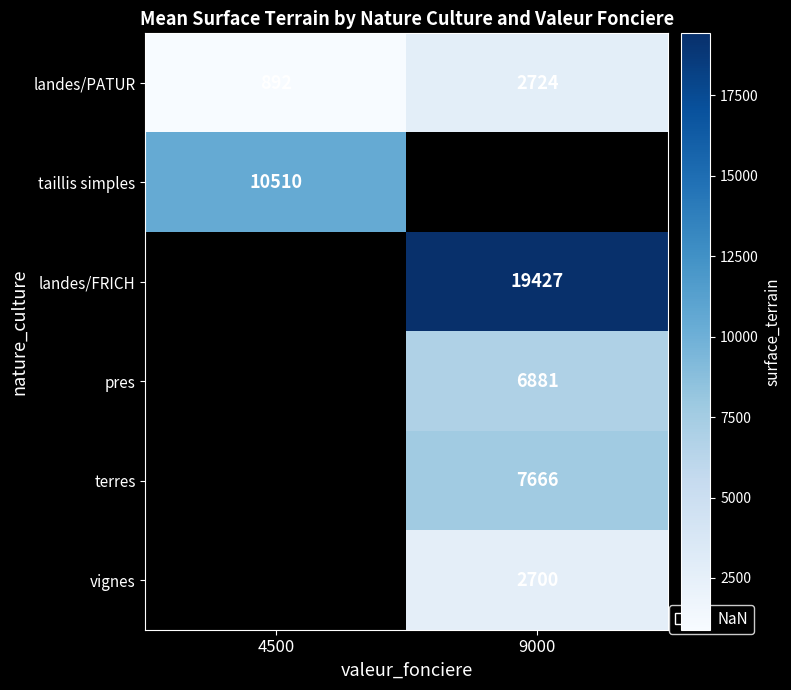

Is it true that vignes equals 2700 at 9000?

True